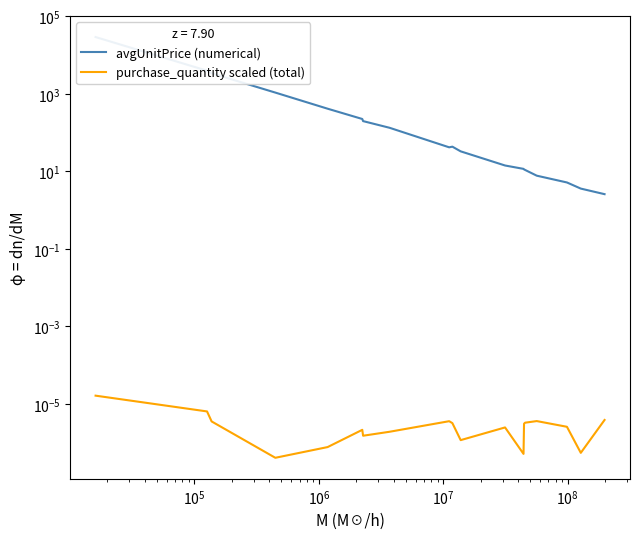

In avgUnitPrice (numerical), how many points are lower than both neighbors (excluding endpoints)?

1